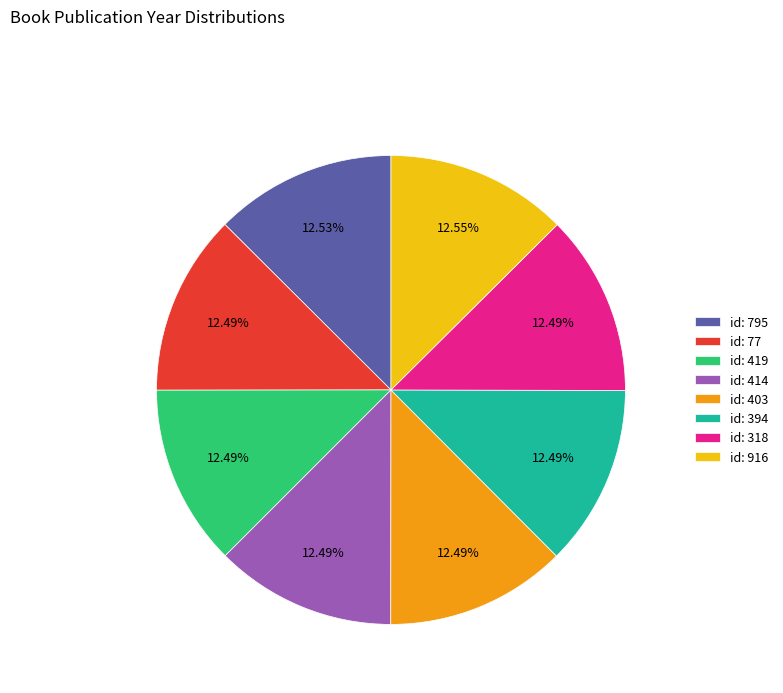

Is the sum of id: 394 and id: 77 greater than half?

No